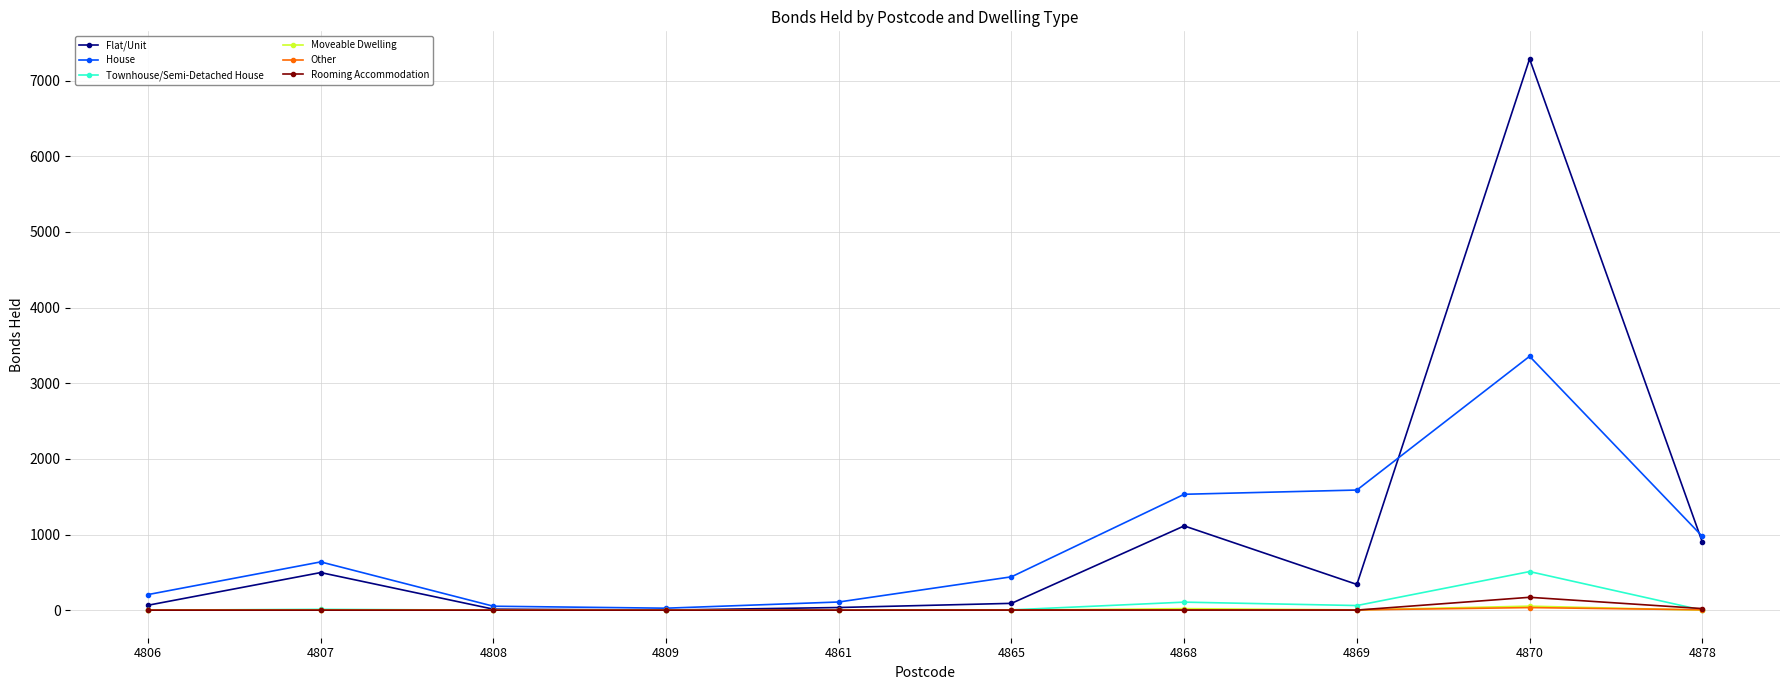

The Moveable Dwelling series shows 4 at 4869. True or false?

True